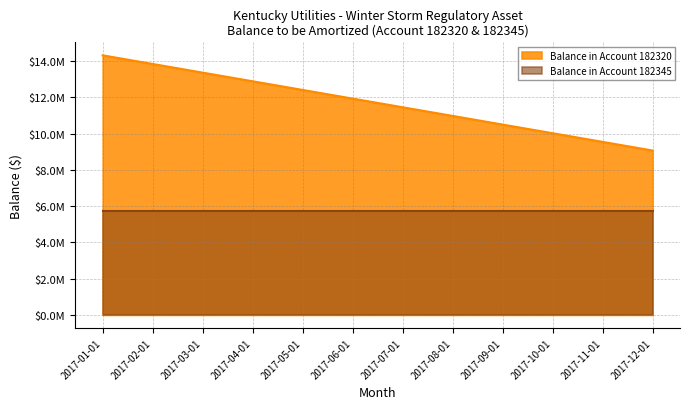

What is the average value?

11685838.8